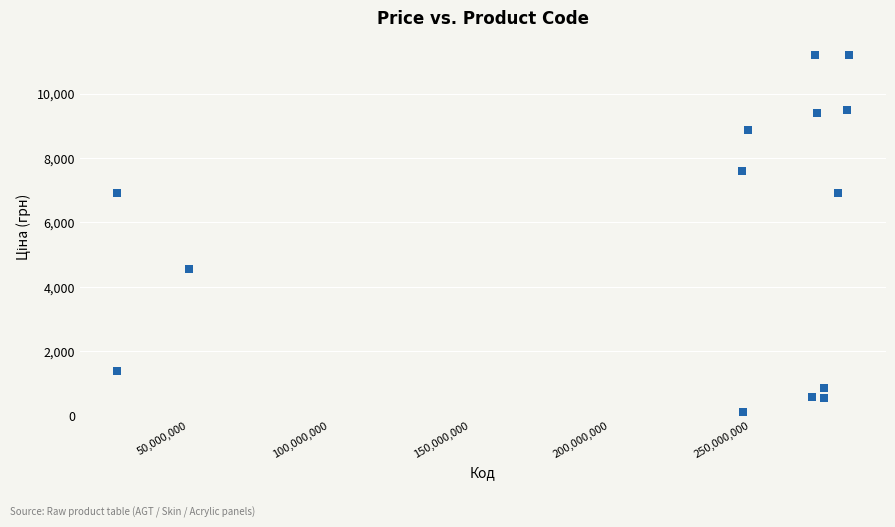

What Y value in the scatter plot is closest to 5651?

4561.9